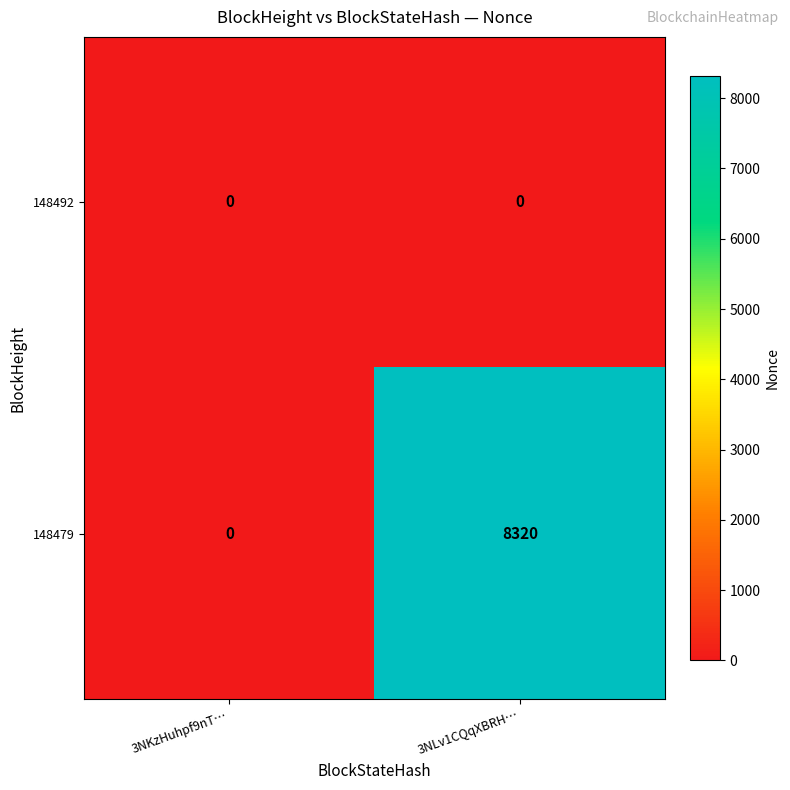

At which label does 148479 reach its minimum?

3NKzHuhpf9nT…